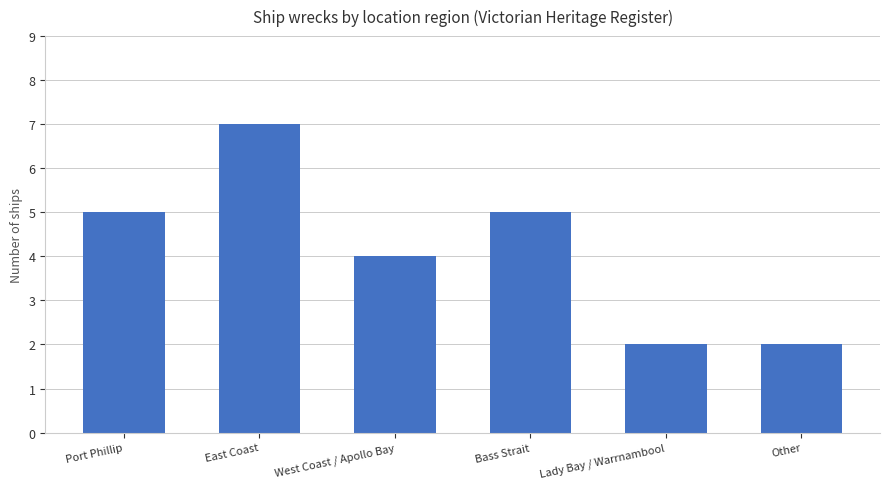

What is the label of the 6th bar from the right?

Port Phillip